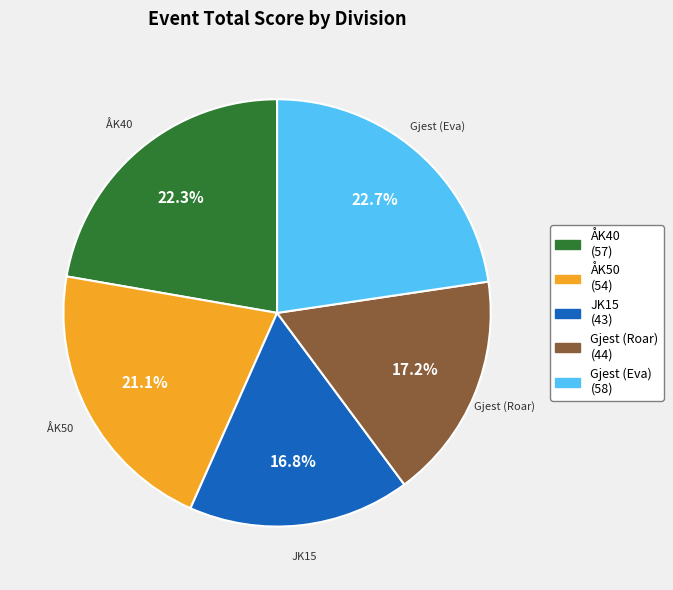

Which has a higher value, ÅK50 or Gjest (Eva)?

Gjest (Eva)